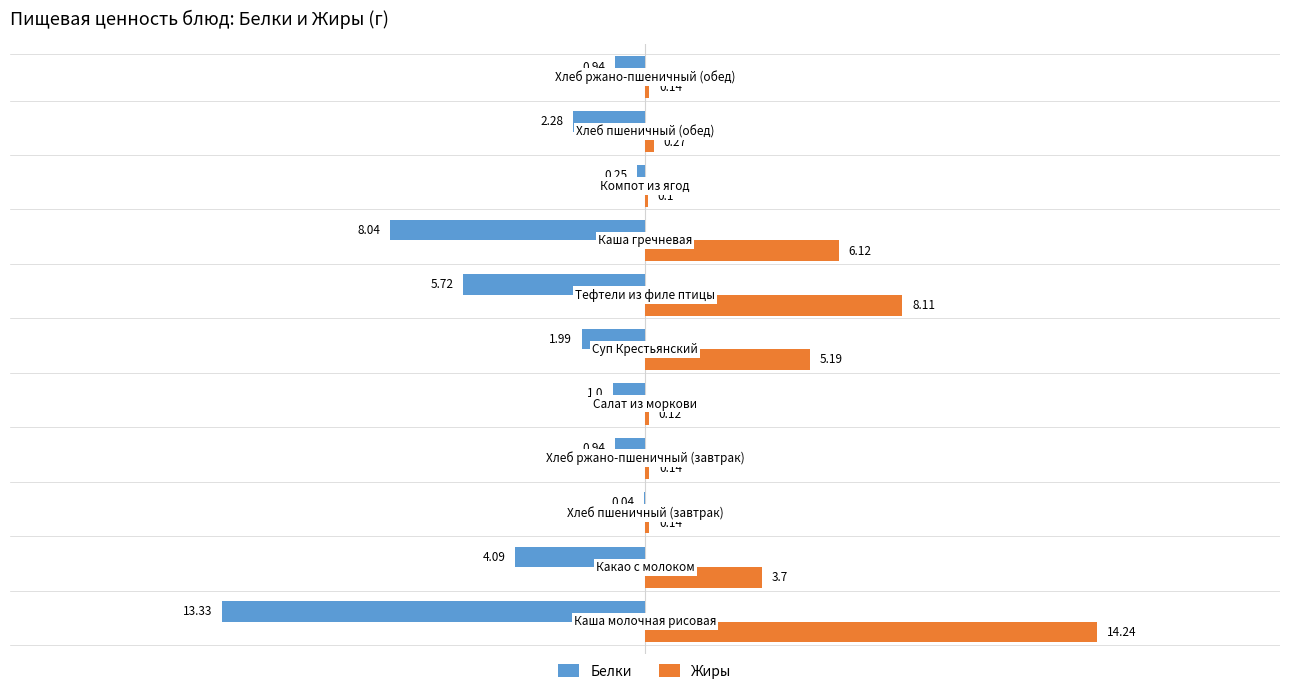

What is the sum of all Белки values?

-38.6